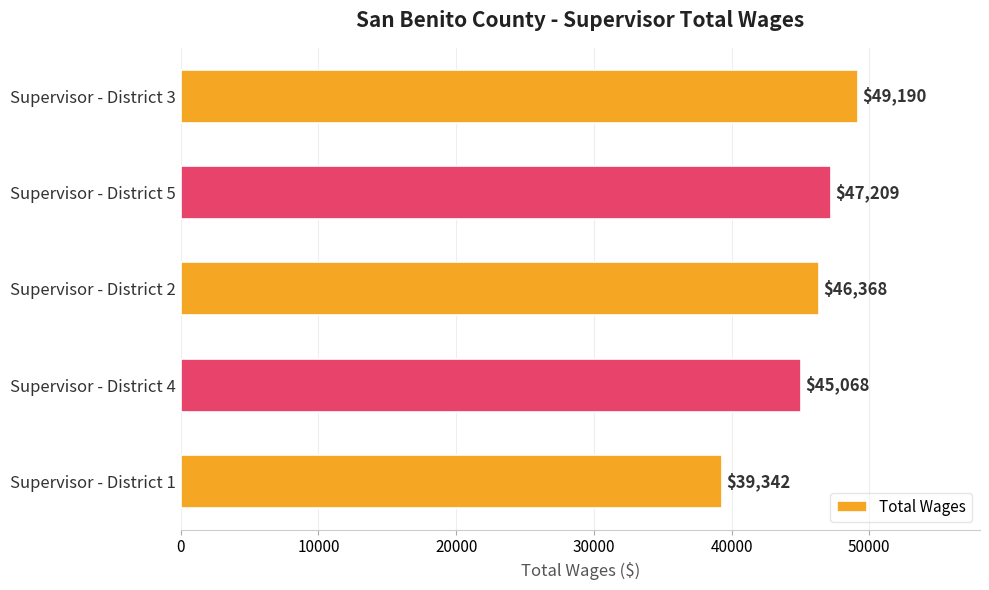

How many distinct data groups are displayed?

1